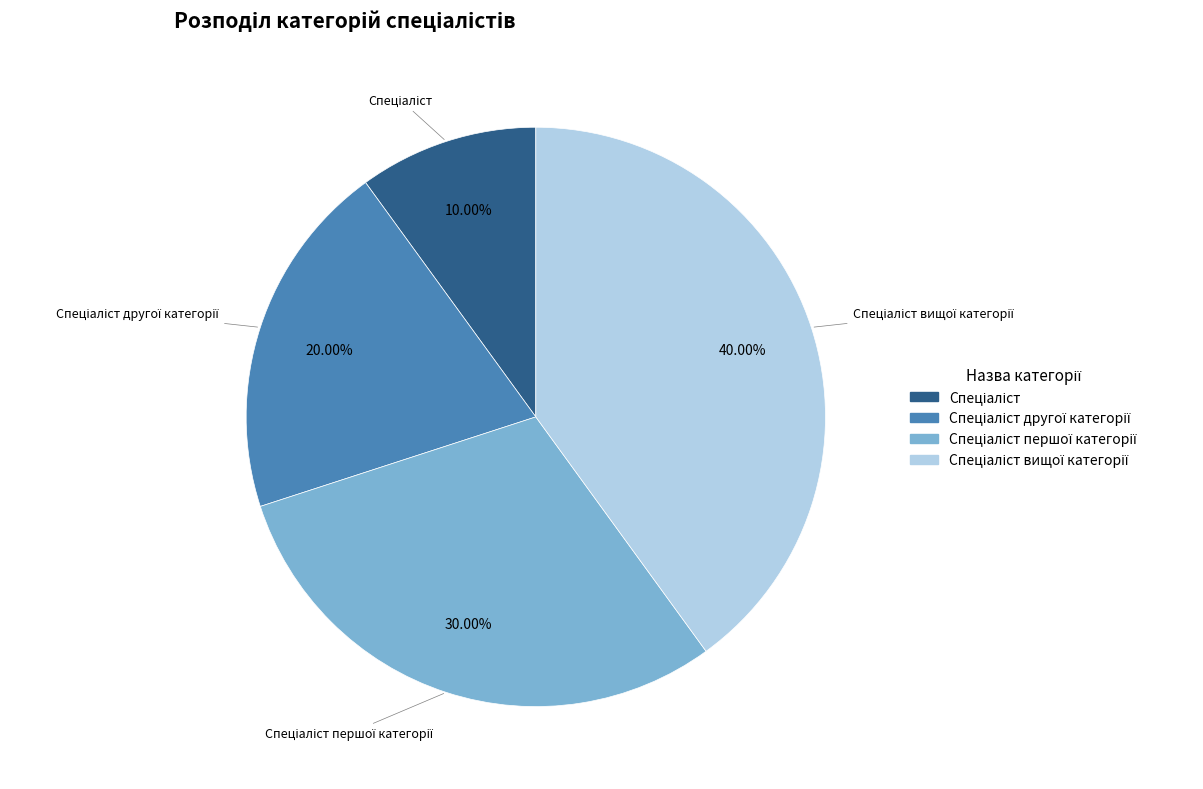

Does any single category account for the majority?

No